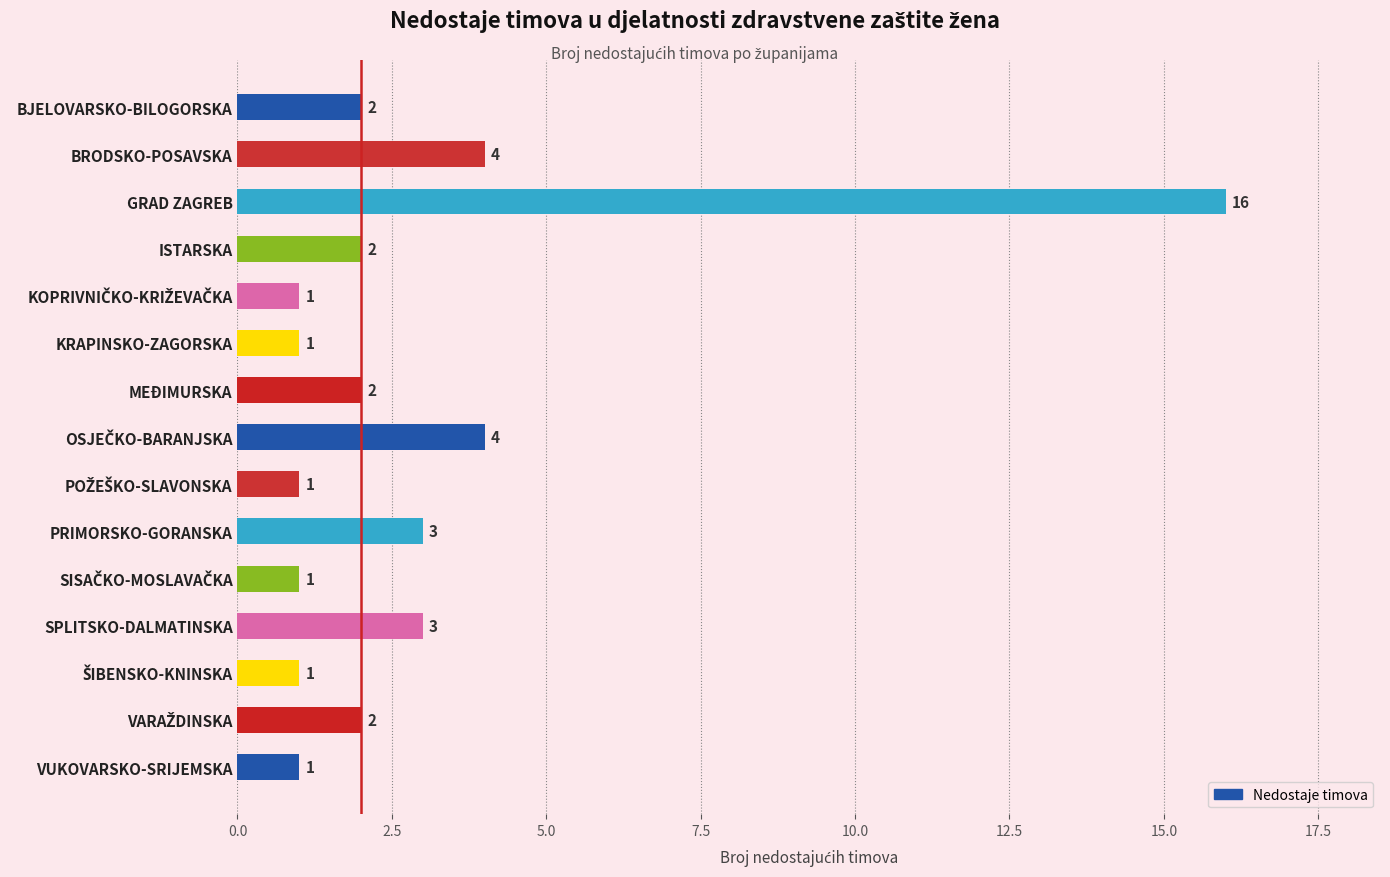

True or false: the data shows 0 at POŽEŠKO-SLAVONSKA.

False